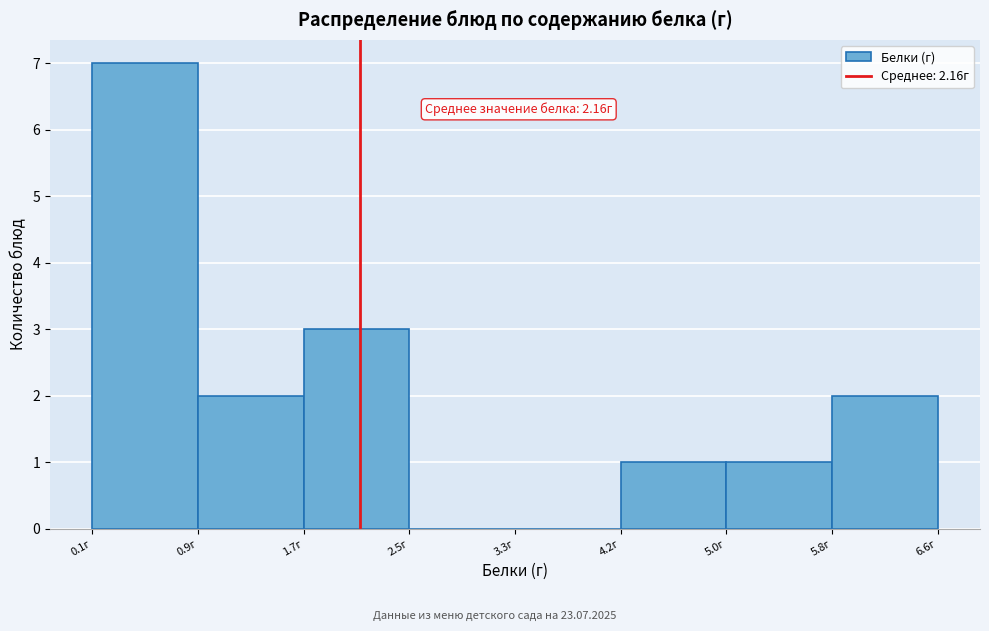

Over which range of the x-axis is the bar tallest?

0.1 to 0.9